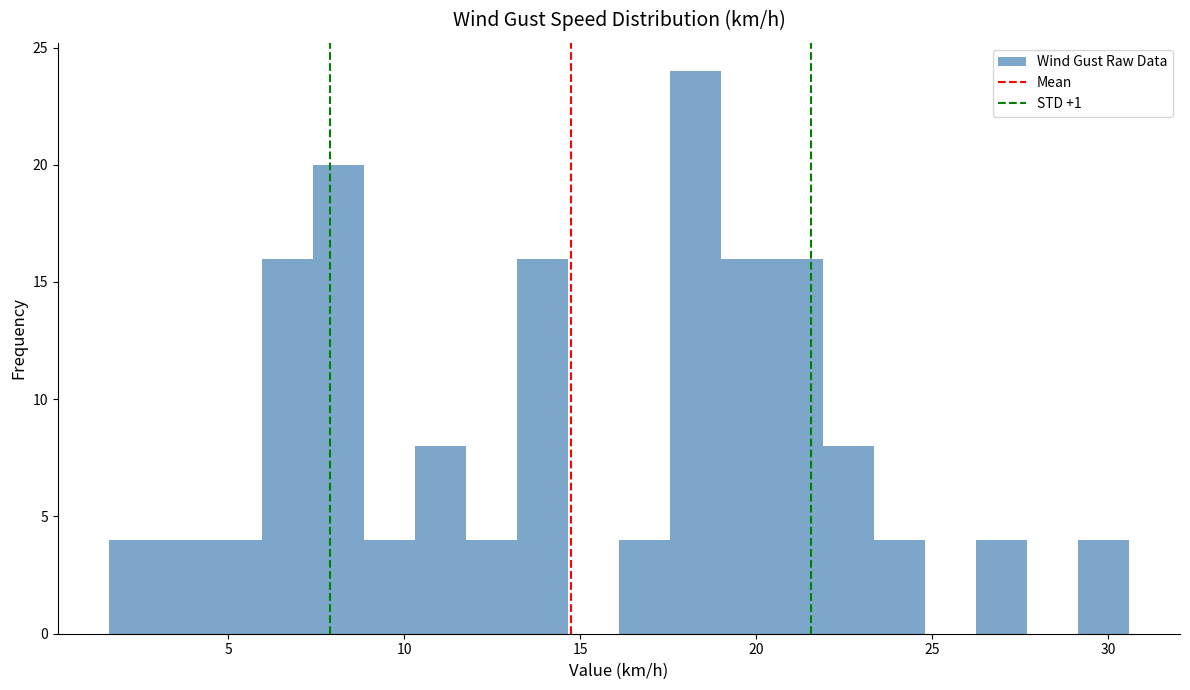

Read against the x-axis, roughly where is the centre of the tallest bar?

18.5